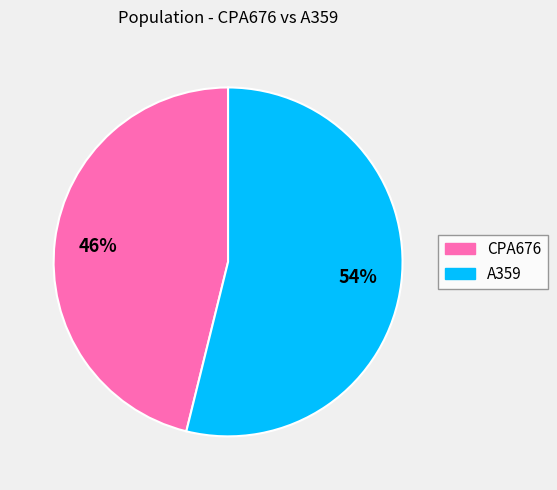

Rank the categories by value from lowest to highest.

CPA676, A359